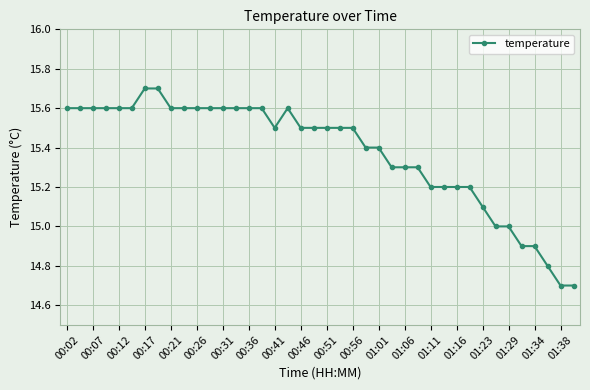

What is the value of the 12th point from the left?

15.6